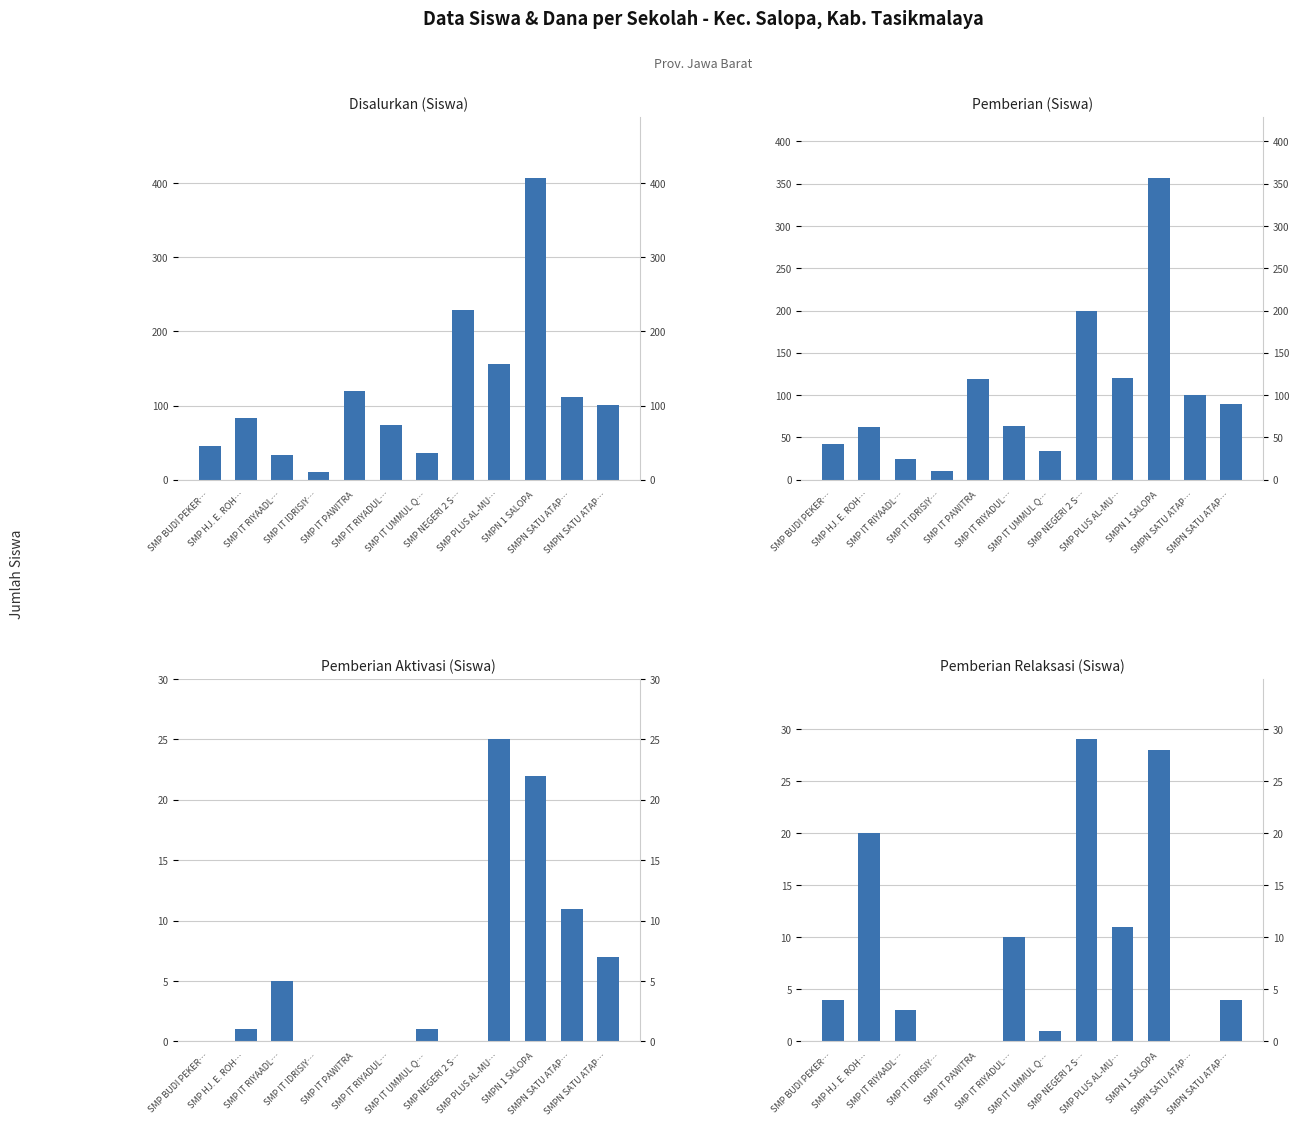

Which category has the lowest value across all series?

SMP BUDI PEKER…